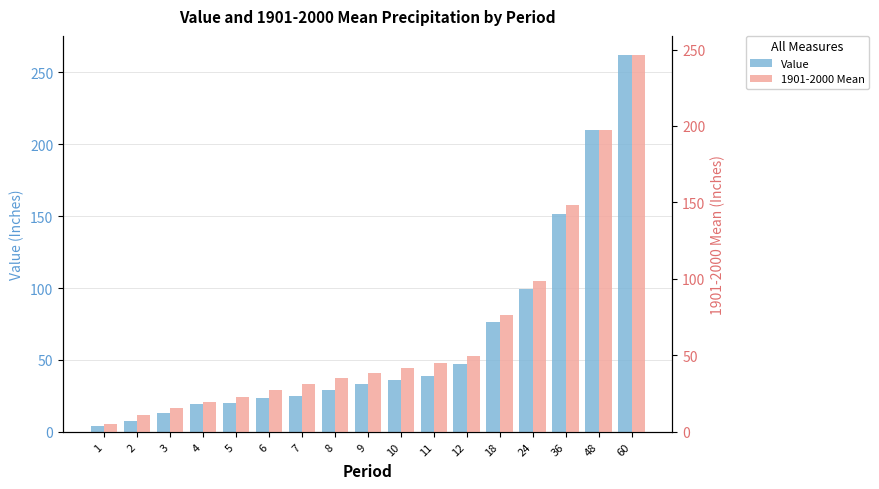

At how many categories does at least one series exceed 38?

9